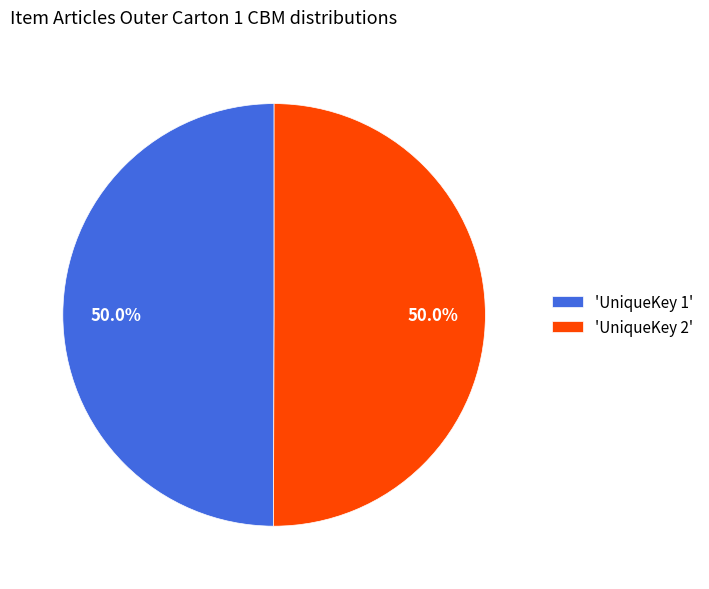

Do 'UniqueKey 2' and 'UniqueKey 1' together represent more than half of the pie?

Yes